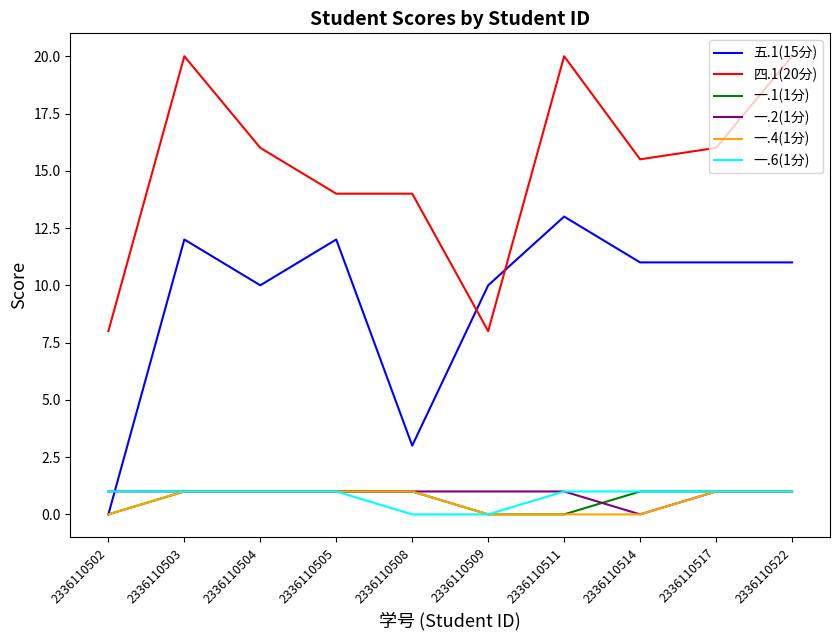

Is this an area chart (filled region under the line)?

No